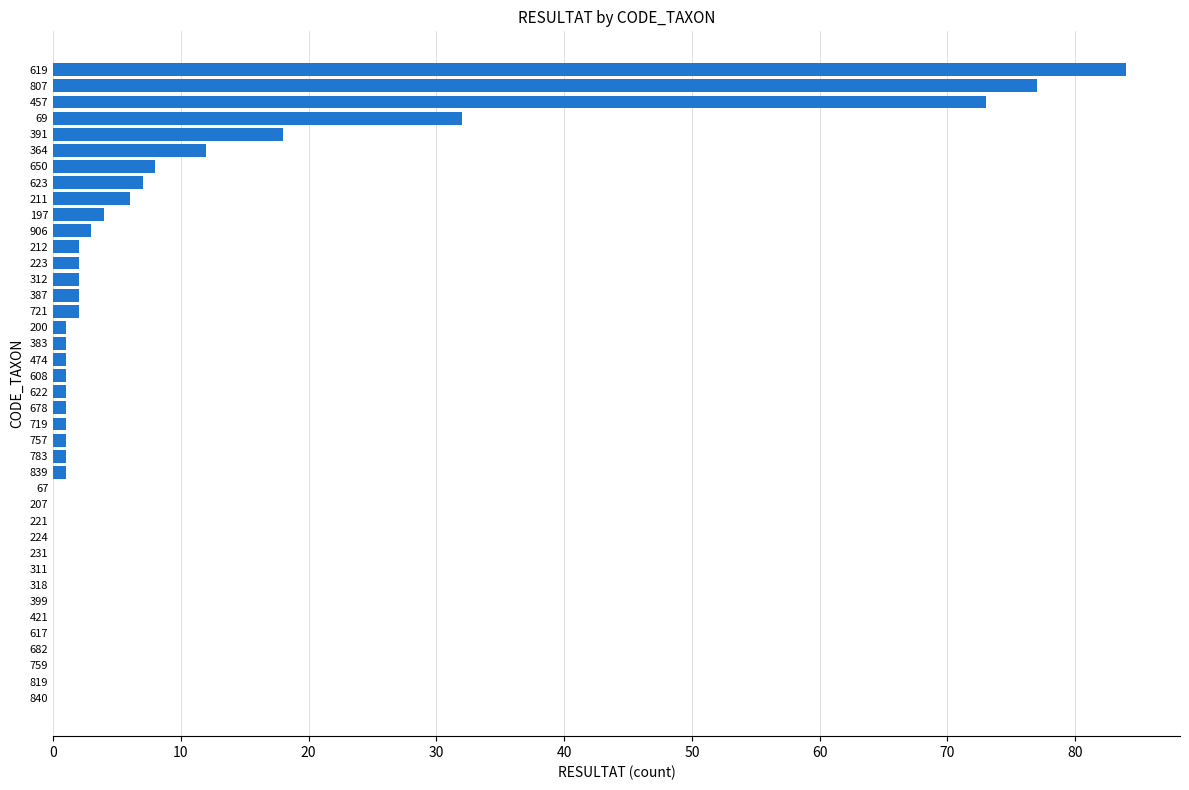

Approximately how many times larger is the value at 69 compared to 650?

4.0